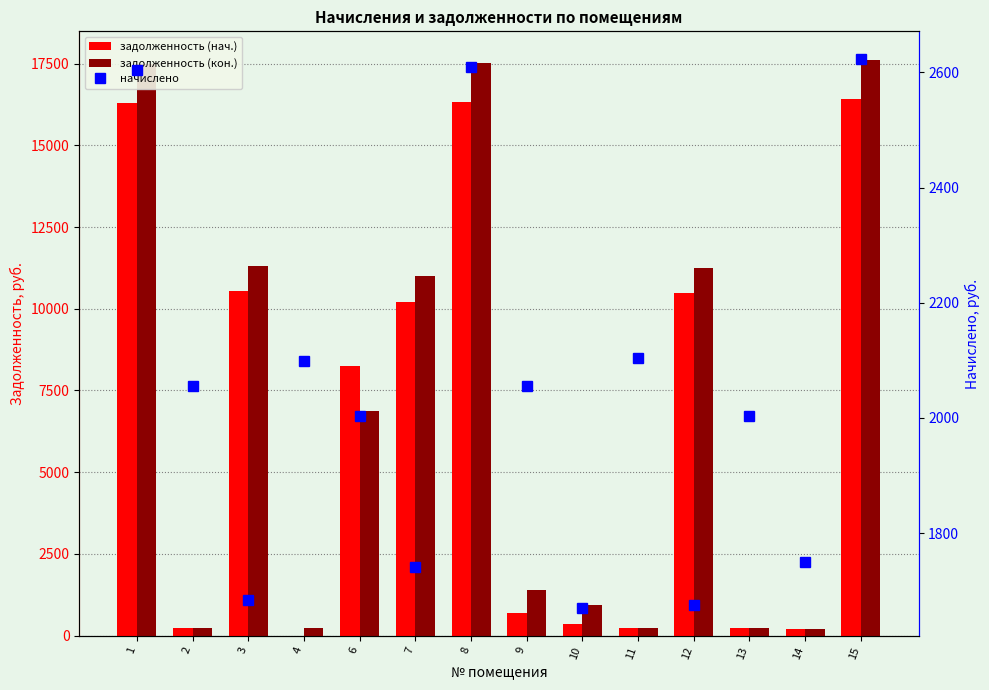

Reading right to left, list all the values displayed in this chart.

задолженность (нач.): 15=16421.6	14=194.5	13=222.6	12=10479.9	11=233.7	10=371.0	9=690.3	8=16332.0	7=10212.9	6=8236.2	4=0.0	3=10539.6	2=228.4	1=16302.2
задолженность (кон.): 15=17606.6	14=194.5	13=222.6	12=11236.2	11=233.7	10=933.5	9=1388.1	8=17509.7	7=10999.3	6=6873.0	4=228.5	3=11300.2	2=228.4	1=17478.6
начислено: 15=2623.5	14=1750.6	13=2003.4	12=1674.3	11=2103.6	10=1669.5	9=2055.9	8=2609.2	7=1741.0	6=2003.4	4=2098.8	3=1683.8	2=2055.9	1=2604.4